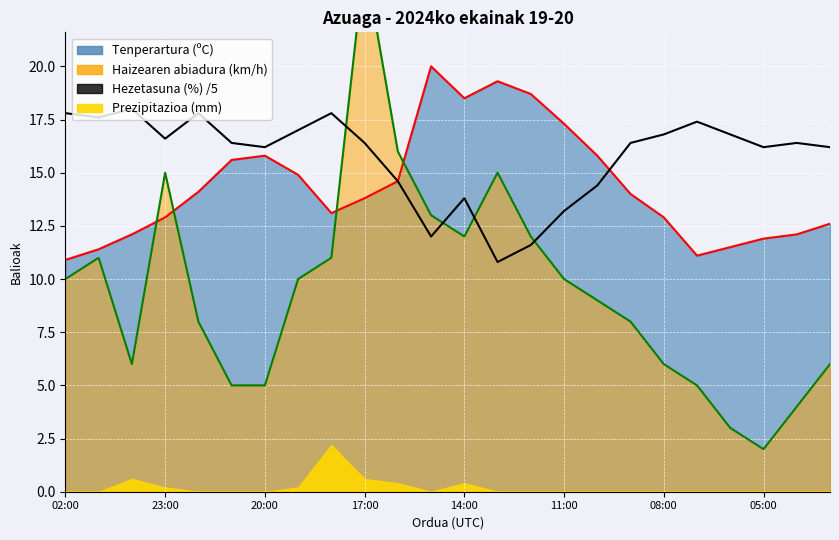

True or false: Tenperartura (ºC) and Hezetasuna (%) cross at least once.

True